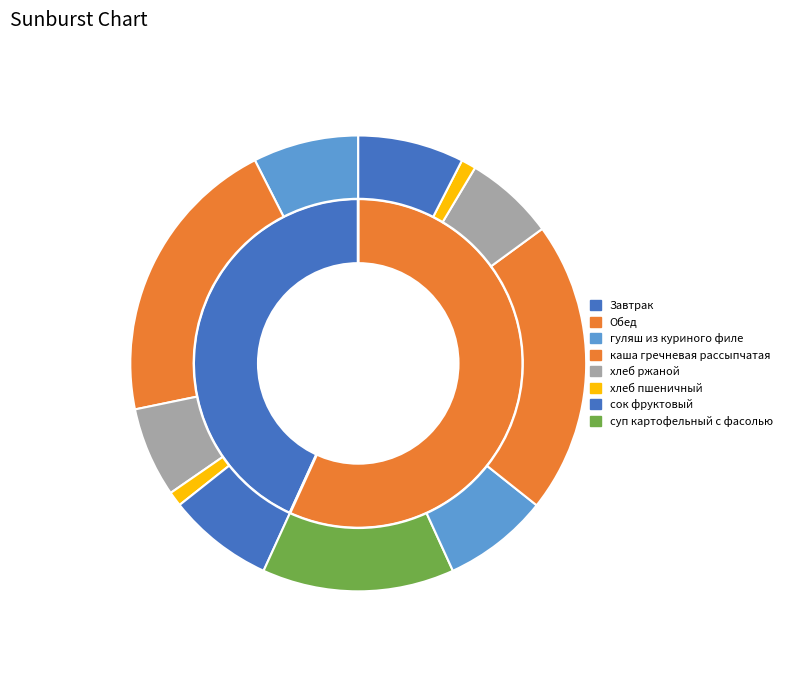

Does any single category account for the majority?

No